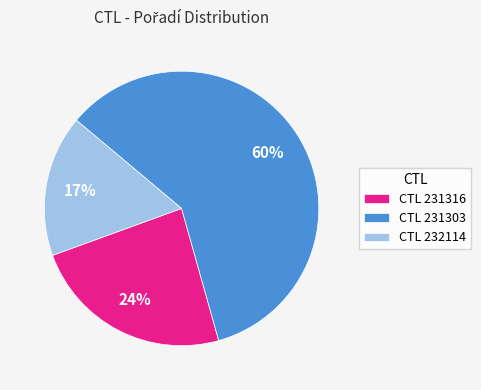

Rank the categories by value from highest to lowest.

CTL 231303, CTL 231316, CTL 232114